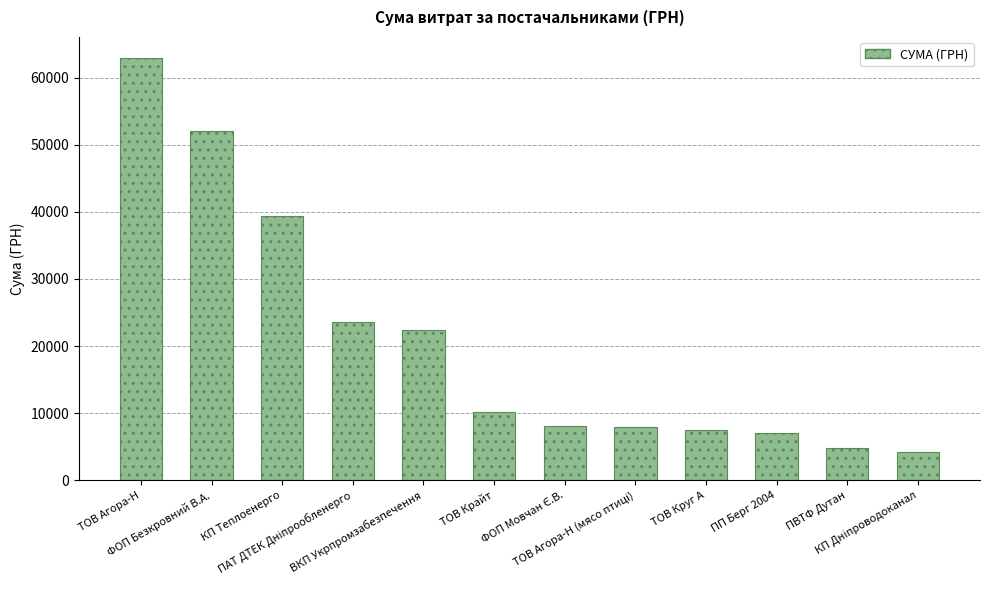

What is the maximum value shown in the chart?

62906.0